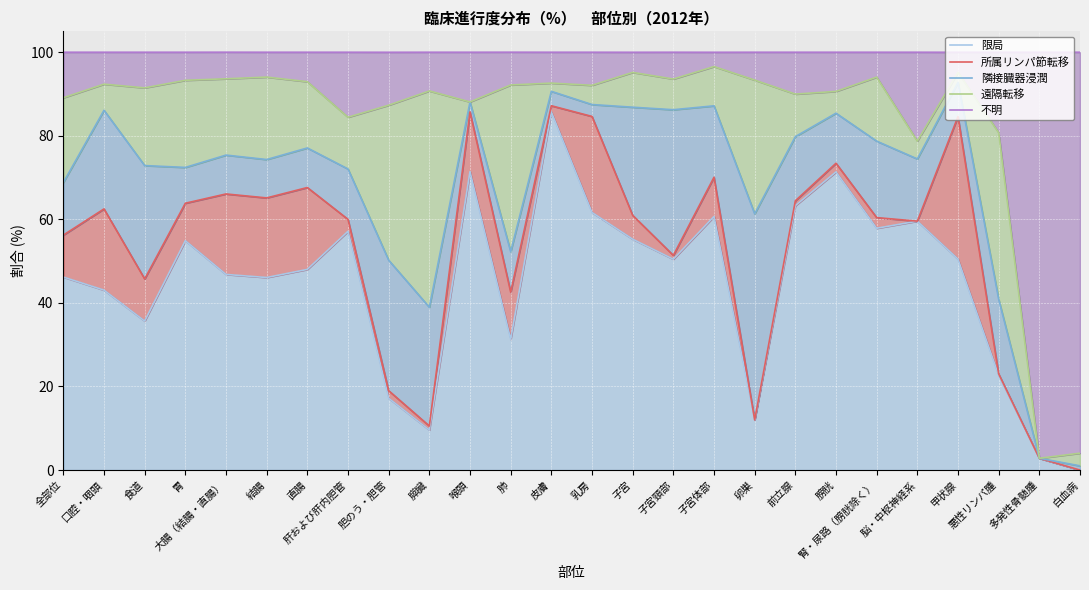

Reading left to right, extract all data points from this chart.

限局: 全部位=46.2	口腔・咽頭=43.1	食道=35.7	胃=54.9	大腸（結腸・直腸）=46.8	結腸=46.1	直腸=48.0	肝および肝内胆管=57.1	胆のう・胆管=17.2	膵臓=9.6	喉頭=71.4	肺=31.3	皮膚=85.7	乳房=61.6	子宮=55.3	子宮頸部=50.5	子宮体部=60.7	卵巣=12.0	前立腺=63.3	膀胱=71.3	腎・尿路（膀胱除く）=57.9	脳・中枢神経系=59.6	甲状腺=50.5	悪性リンパ腫=22.7	多発性骨髄腫=2.8	白血病=0.0
所属リンパ節転移: 全部位=56.2	口腔・咽頭=62.5	食道=45.7	胃=63.9	大腸（結腸・直腸）=66.1	結腸=65.1	直腸=67.6	肝および肝内胆管=60.0	胆のう・胆管=19.0	膵臓=10.5	喉頭=85.7	肺=42.6	皮膚=87.2	乳房=84.6	子宮=61.0	子宮頸部=51.4	子宮体部=70.1	卵巣=12.0	前立腺=64.4	膀胱=73.4	腎・尿路（膀胱除く）=60.4	脳・中枢神経系=59.6	甲状腺=84.6	悪性リンパ腫=23.0	多発性骨髄腫=2.8	白血病=0.0
隣接臓器浸潤: 全部位=68.8	口腔・咽頭=86.1	食道=72.9	胃=72.4	大腸（結腸・直腸）=75.4	結腸=74.3	直腸=77.1	肝および肝内胆管=72.1	胆のう・胆管=50.2	膵臓=39.0	喉頭=88.1	肺=52.3	皮膚=90.6	乳房=87.5	子宮=86.8	子宮頸部=86.2	子宮体部=87.2	卵巣=61.3	前立腺=79.8	膀胱=85.4	腎・尿路（膀胱除く）=78.7	脳・中枢神経系=74.5	甲状腺=92.8	悪性リンパ腫=40.9	多発性骨髄腫=2.8	白血病=1.0
遠隔転移: 全部位=89.1	口腔・咽頭=92.4	食道=91.5	胃=93.3	大腸（結腸・直腸）=93.6	結腸=94.0	直腸=93.0	肝および肝内胆管=84.4	胆のう・胆管=87.3	膵臓=90.7	喉頭=88.1	肺=92.2	皮膚=92.6	乳房=92.1	子宮=95.2	子宮頸部=93.6	子宮体部=96.6	卵巣=93.3	前立腺=90.0	膀胱=90.6	腎・尿路（膀胱除く）=94.0	脳・中枢神経系=78.7	甲状腺=95.2	悪性リンパ腫=80.8	多発性骨髄腫=2.8	白血病=4.0
不明: 全部位=100.0	口腔・咽頭=100.0	食道=100.0	胃=100.0	大腸（結腸・直腸）=100.0	結腸=100.0	直腸=100.0	肝および肝内胆管=100.0	胆のう・胆管=100.0	膵臓=100.0	喉頭=100.0	肺=100.0	皮膚=100.0	乳房=100.0	子宮=100.0	子宮頸部=100.0	子宮体部=100.0	卵巣=100.0	前立腺=100.0	膀胱=100.0	腎・尿路（膀胱除く）=100.0	脳・中枢神経系=100.0	甲状腺=100.0	悪性リンパ腫=100.0	多発性骨髄腫=100.0	白血病=100.0